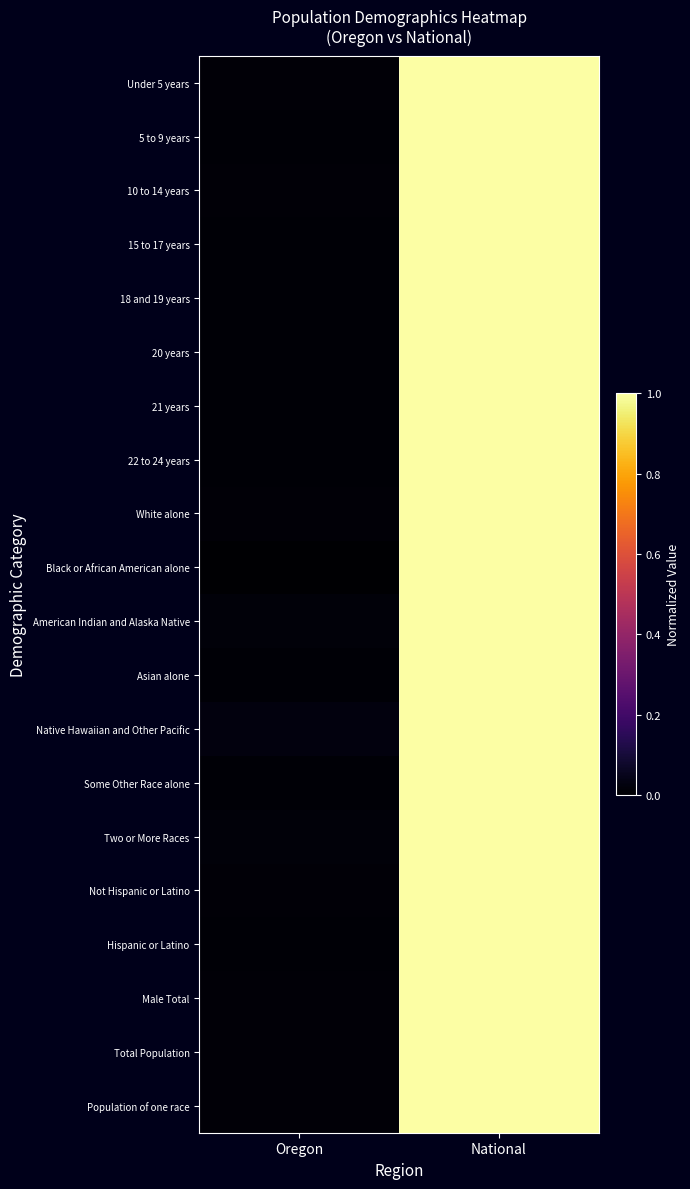

Which series has the widest spread of values?

Black or African American alone